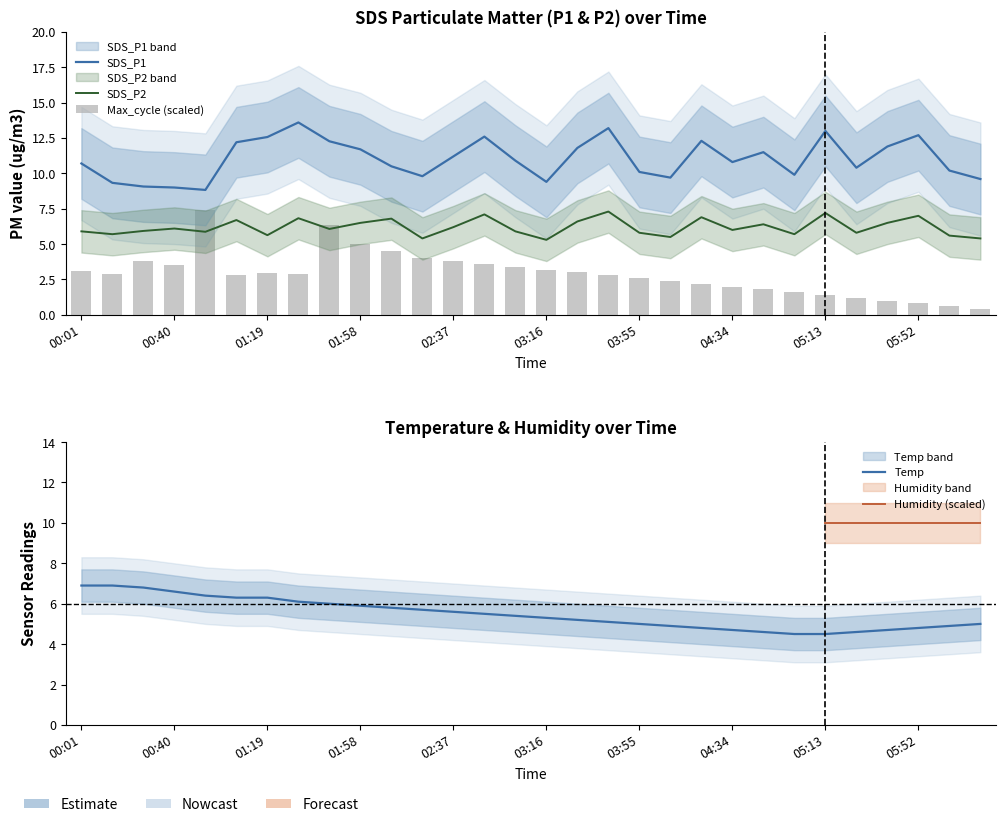

At which category does the chart reach its peak across all series?

01:32